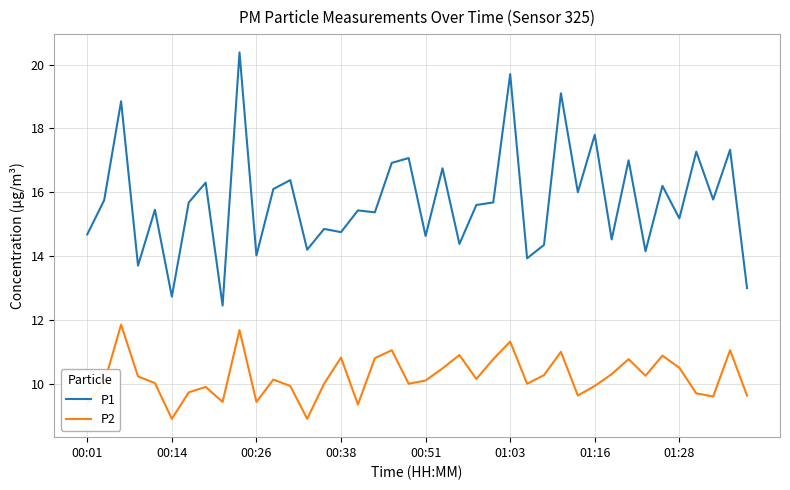

What is the difference between the maximum and minimum values in the P1 series?

7.9